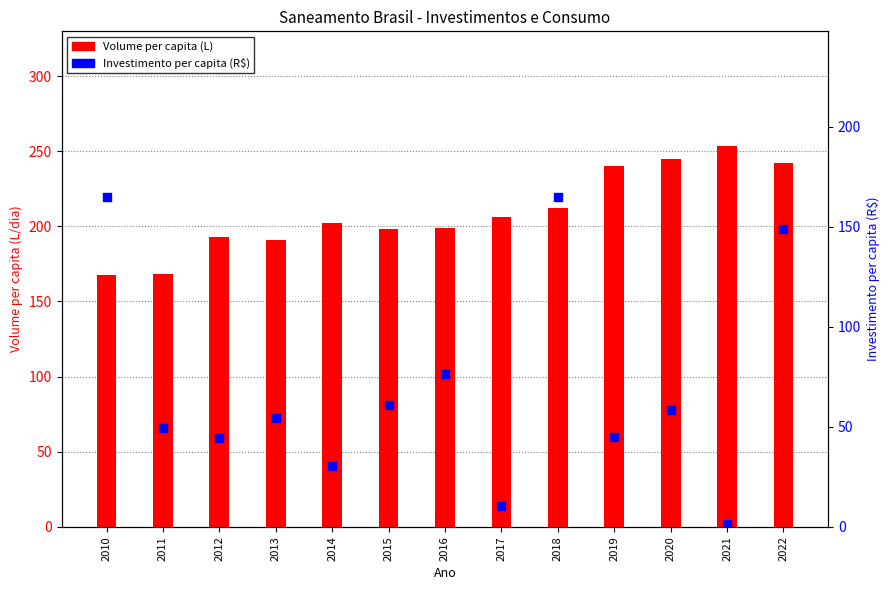

Is the value of Investimento per capita (R$) at 2022 greater than the value of Volume per capita (L) at 2014?

No